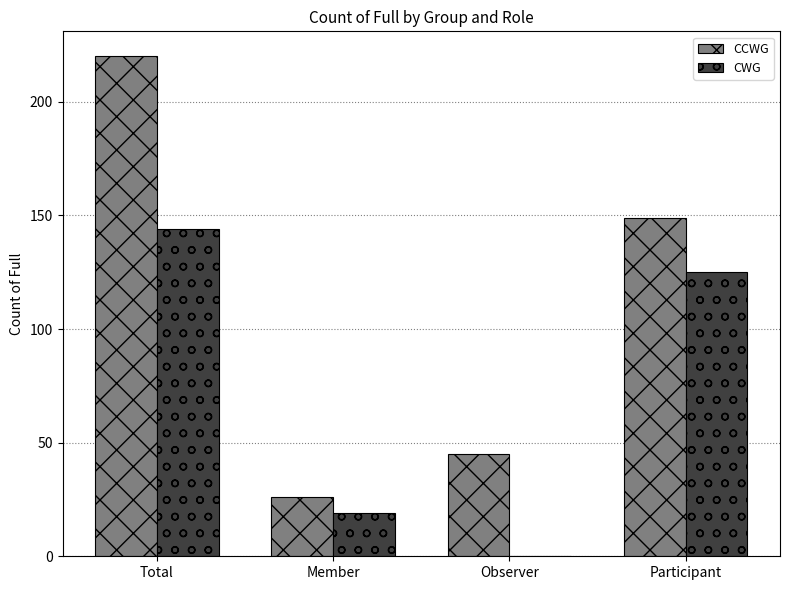

The CCWG series shows 60 at Observer. True or false?

False